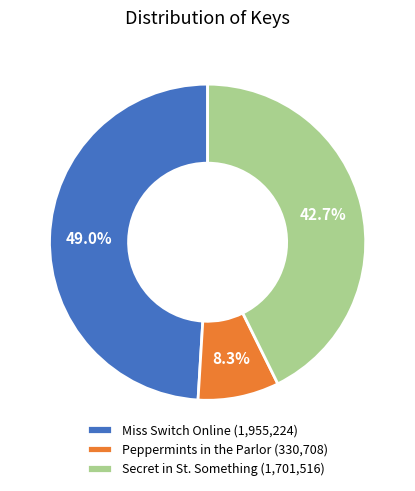

To the nearest percent, what portion does Secret in St. Something represent?

43%